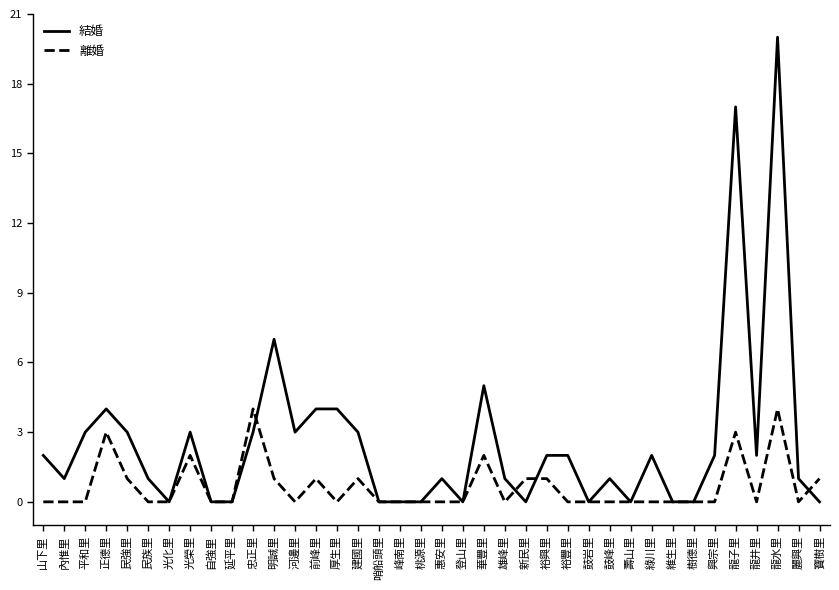

Reading right to left, list all the values displayed in this chart.

結婚: 寶樹里=0	麗興里=1	龍水里=20	龍井里=2	龍子里=17	興宗里=2	樹德里=0	維生里=0	綠川里=2	壽山里=0	鼓峰里=1	鼓岩里=0	裕豐里=2	裕興里=2	新民里=0	雄峰里=1	華豐里=5	登山里=0	惠安里=1	桃源里=0	峰南里=0	哨船頭里=0	建國里=3	厚生里=4	前峰里=4	河邊里=3	明誠里=7	忠正里=3	延平里=0	自強里=0	光榮里=3	光化里=0	民族里=1	民強里=3	正德里=4	平和里=3	內惟里=1	山下里=2
離婚: 寶樹里=1	麗興里=0	龍水里=4	龍井里=0	龍子里=3	興宗里=0	樹德里=0	維生里=0	綠川里=0	壽山里=0	鼓峰里=0	鼓岩里=0	裕豐里=0	裕興里=1	新民里=1	雄峰里=0	華豐里=2	登山里=0	惠安里=0	桃源里=0	峰南里=0	哨船頭里=0	建國里=1	厚生里=0	前峰里=1	河邊里=0	明誠里=1	忠正里=4	延平里=0	自強里=0	光榮里=2	光化里=0	民族里=0	民強里=1	正德里=3	平和里=0	內惟里=0	山下里=0